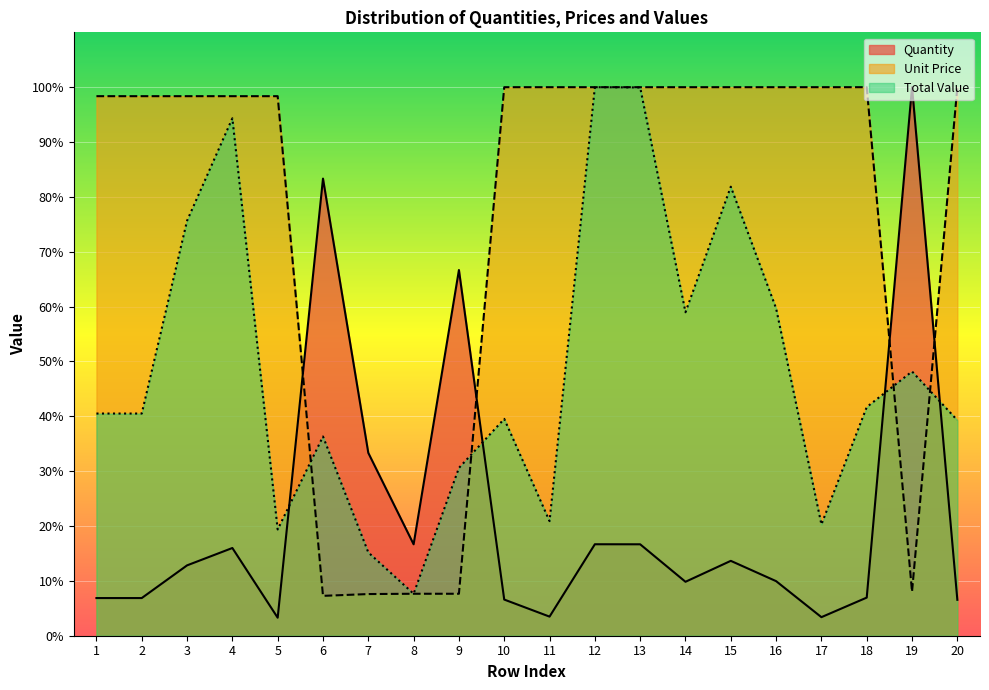

Rank the series by their average value, from lowest to highest.

Quantity, Total Value, Unit Price